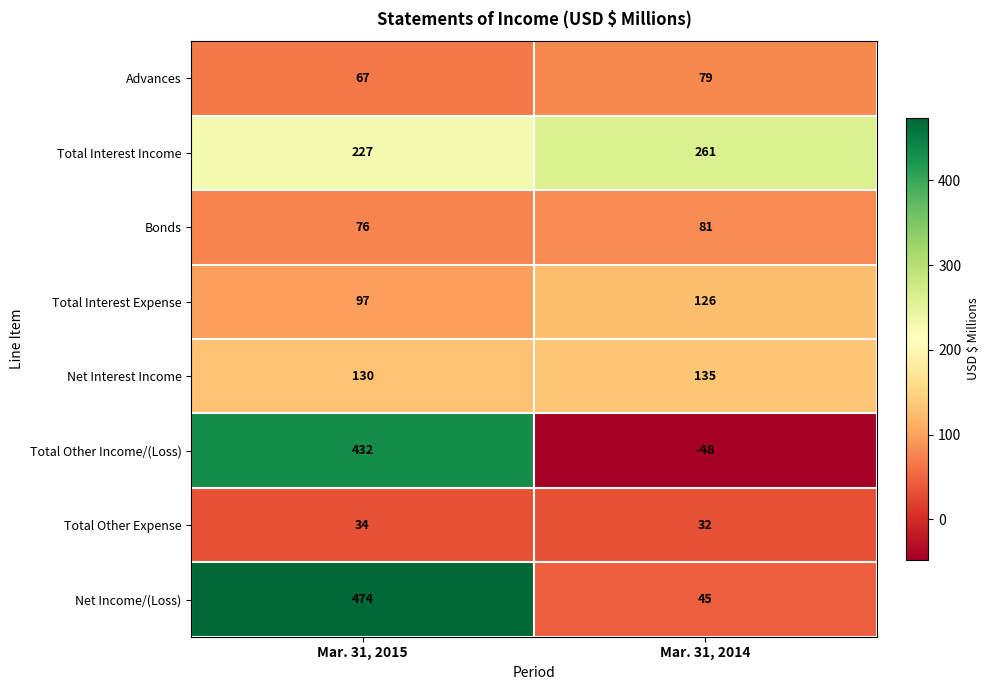

What is the average value of the Net Income/(Loss) series?

260